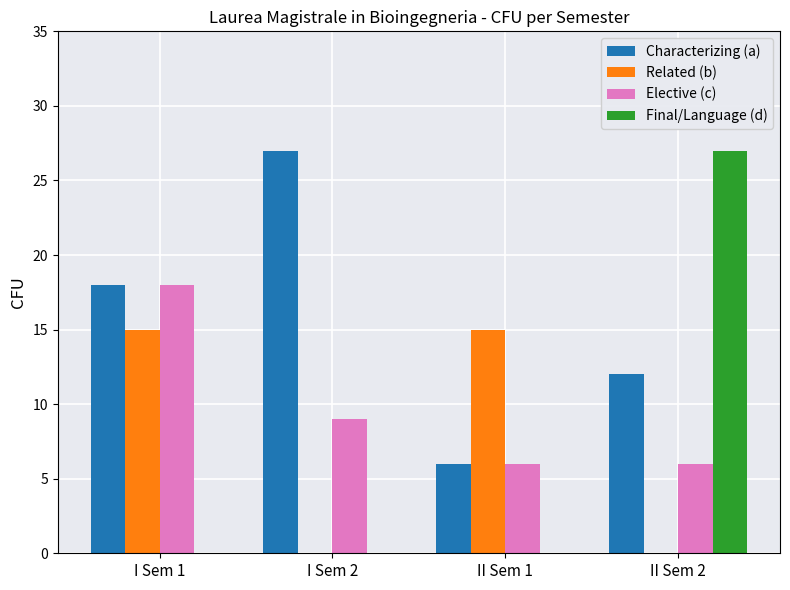

What are all the series names shown in the legend?

Characterizing (a), Related (b), Elective (c), Final/Language (d)